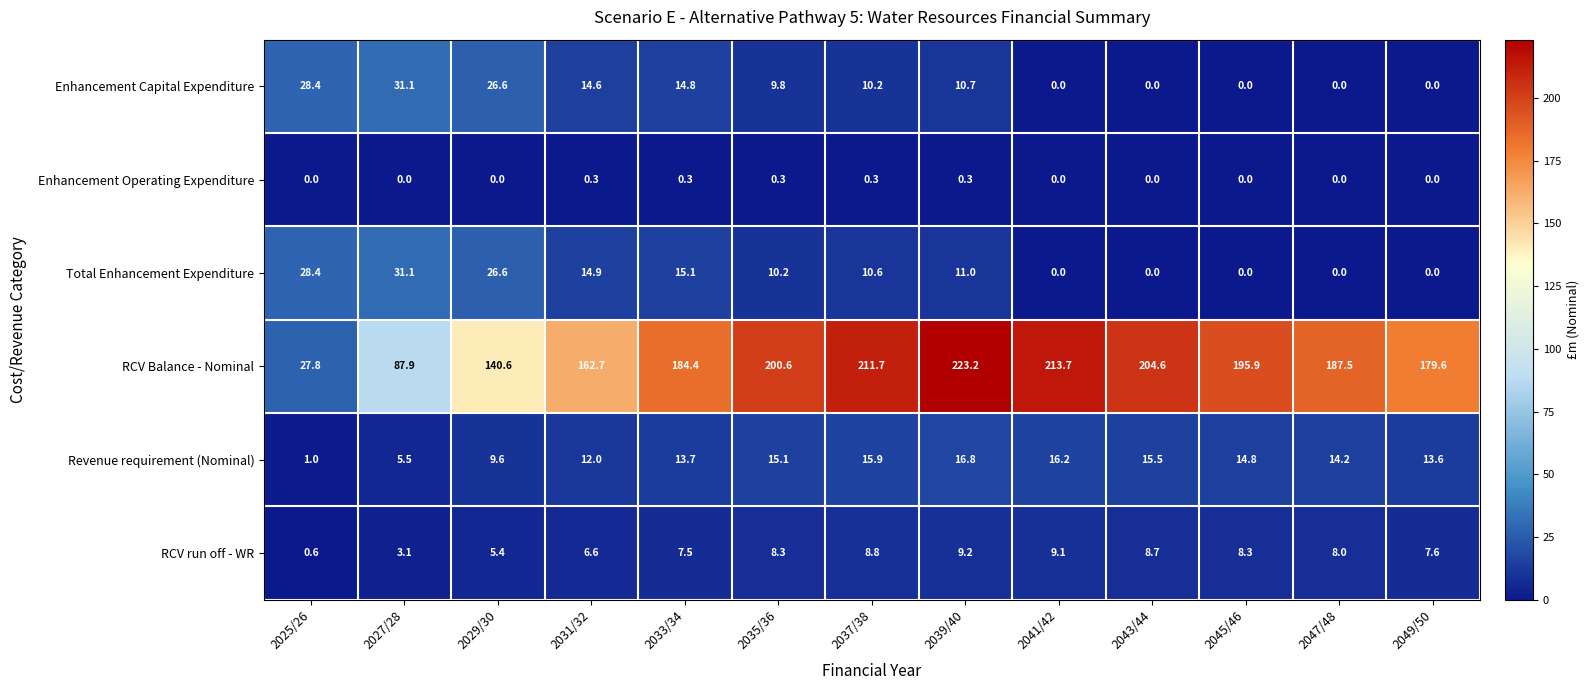

Which series has the largest range (max minus min)?

RCV Balance - Nominal